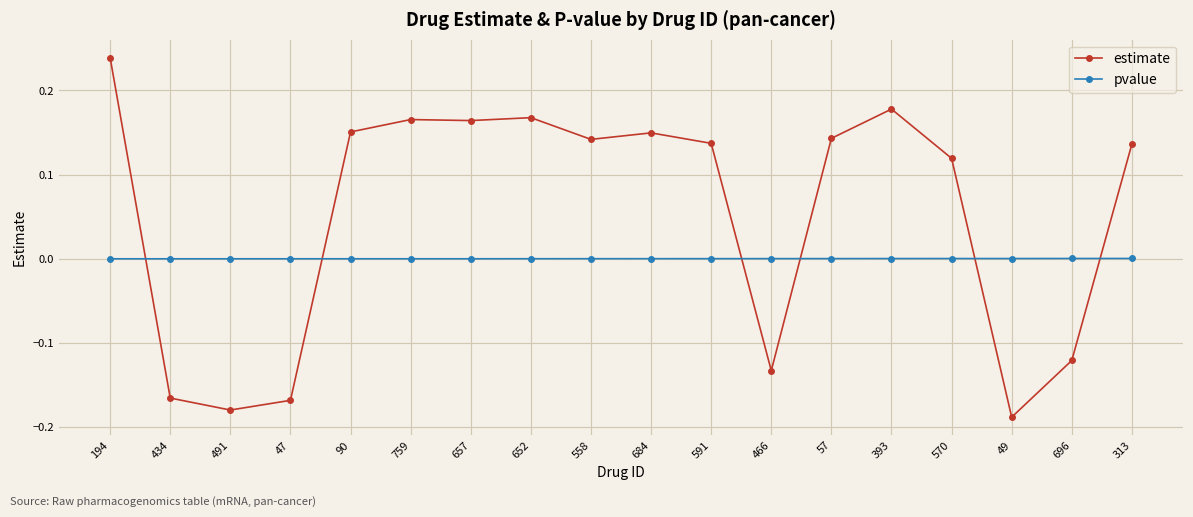

Which series has the largest range (max minus min)?

estimate